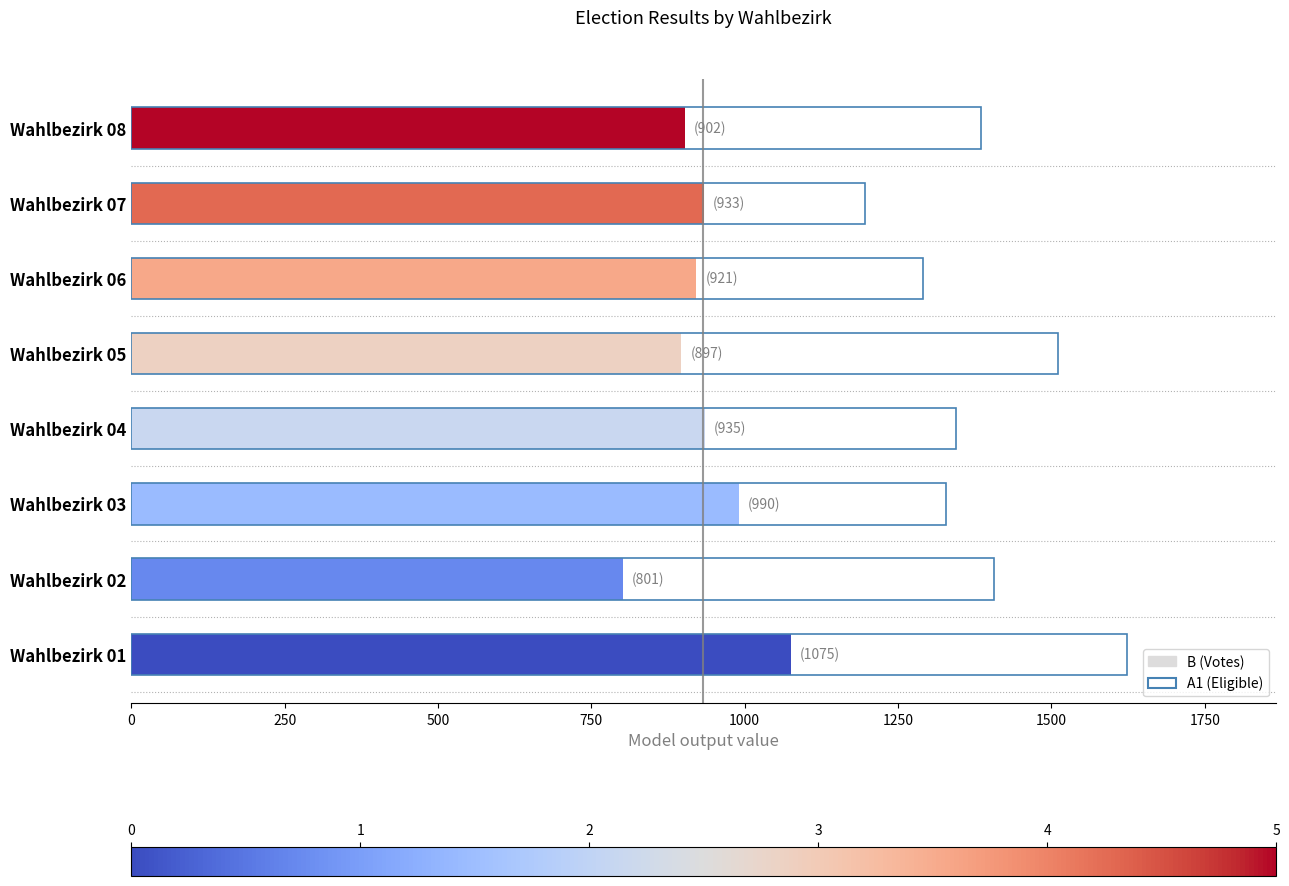

What are all the series names shown in the legend?

B, A1